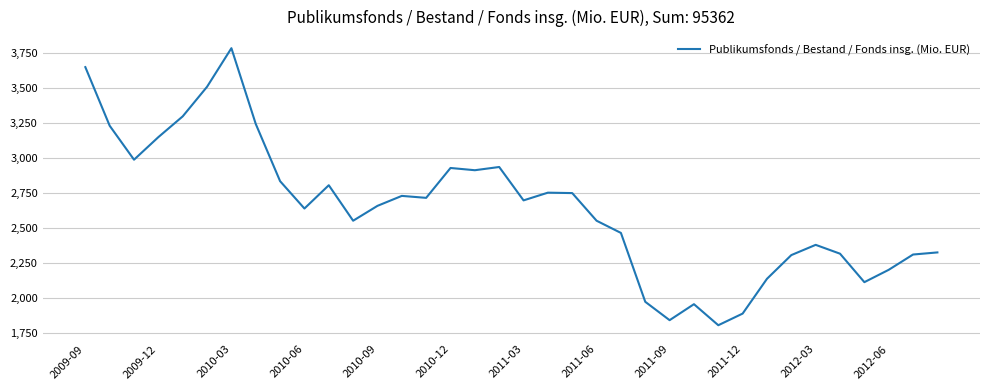

What is the difference between the maximum and minimum values?

1975